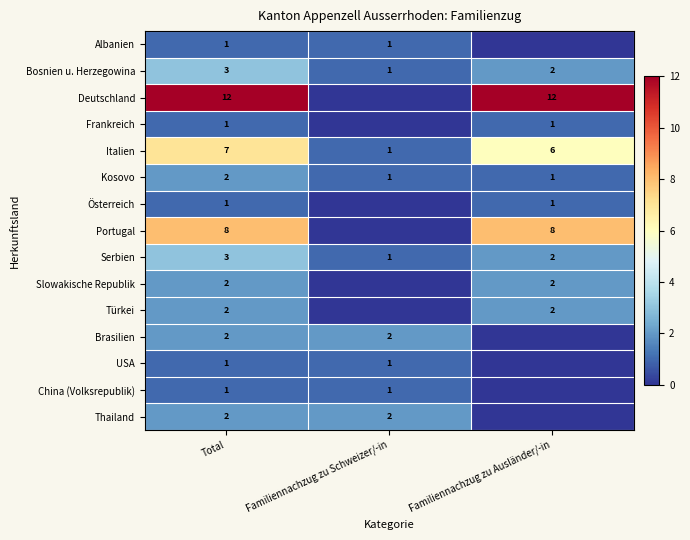

What is the difference between the highest and lowest values at Total?

11